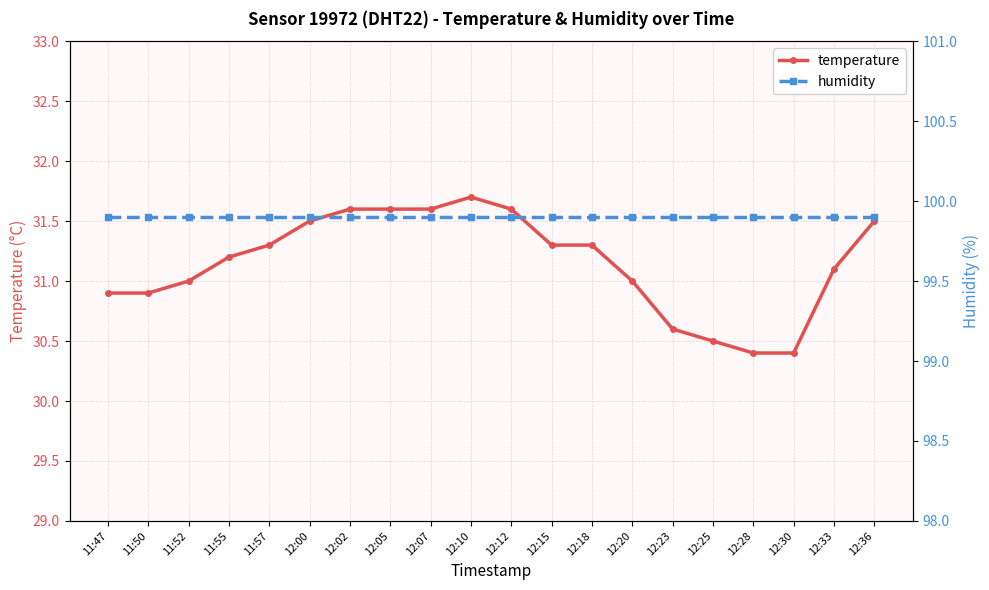

Which series has the widest spread of values?

temperature